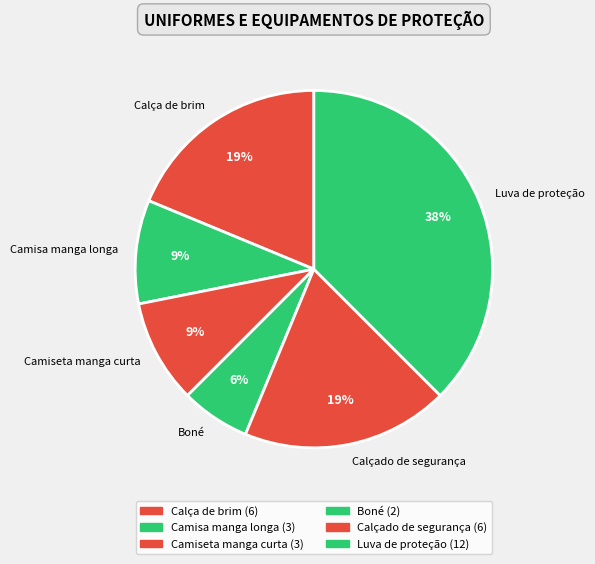

Is Calça de brim the majority of the pie?

No